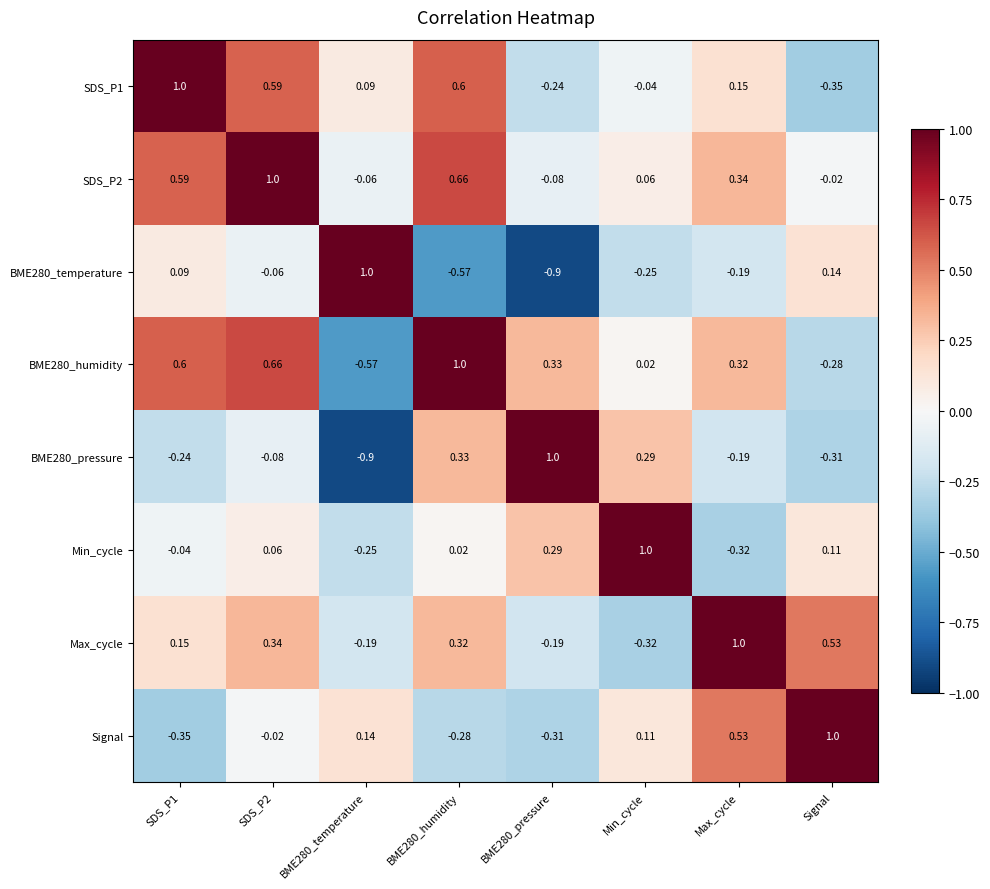

Where is SDS_P2 nearest to the value 0?

Signal